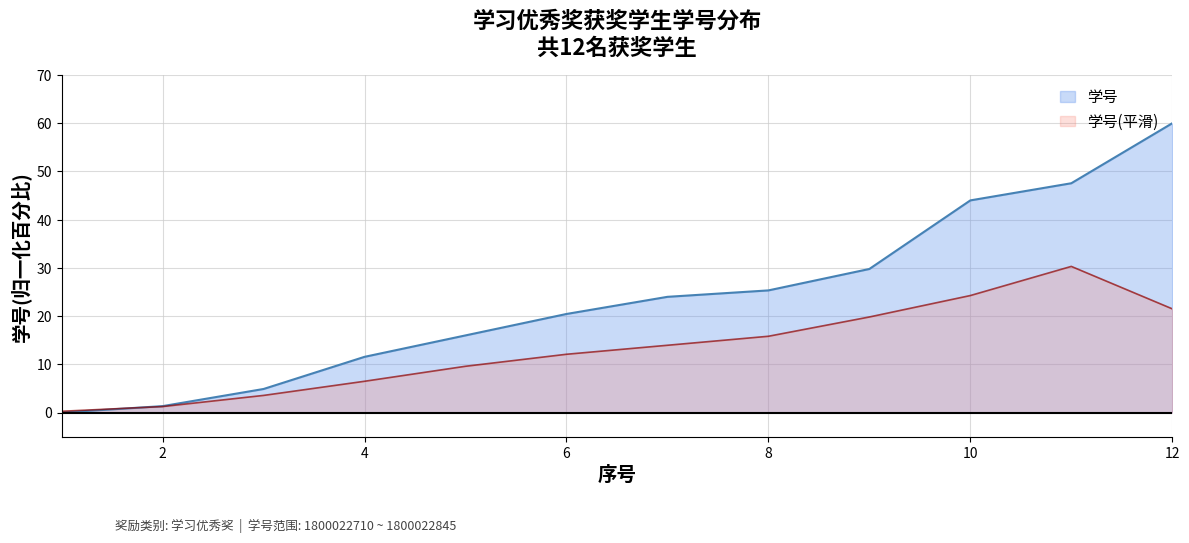

Reading right to left, what are all the values shown in this chart?

60.0	47.6	44.0	29.8	25.3	24.0	20.4	16.0	11.6	4.9	1.3	0.0